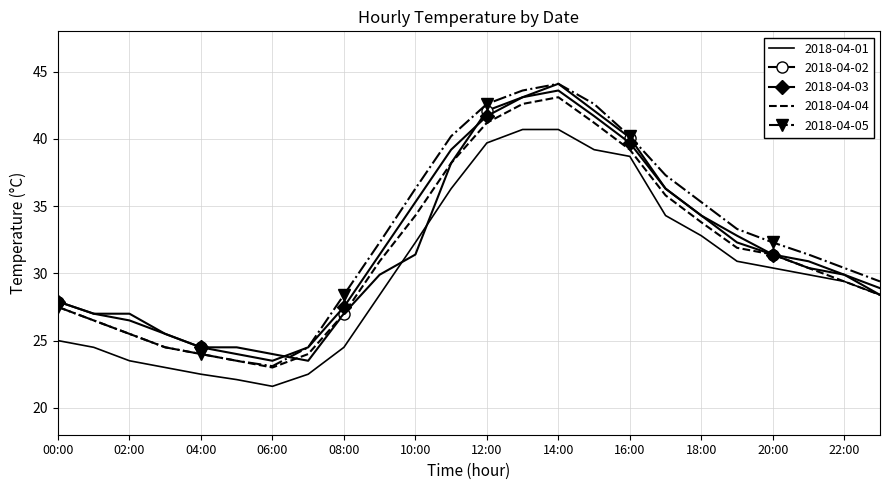

What is the sum of all 2018-04-05 values?

778.8